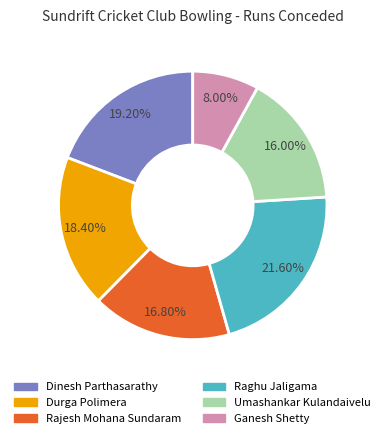

Which slice is the smallest?

Ganesh Shetty